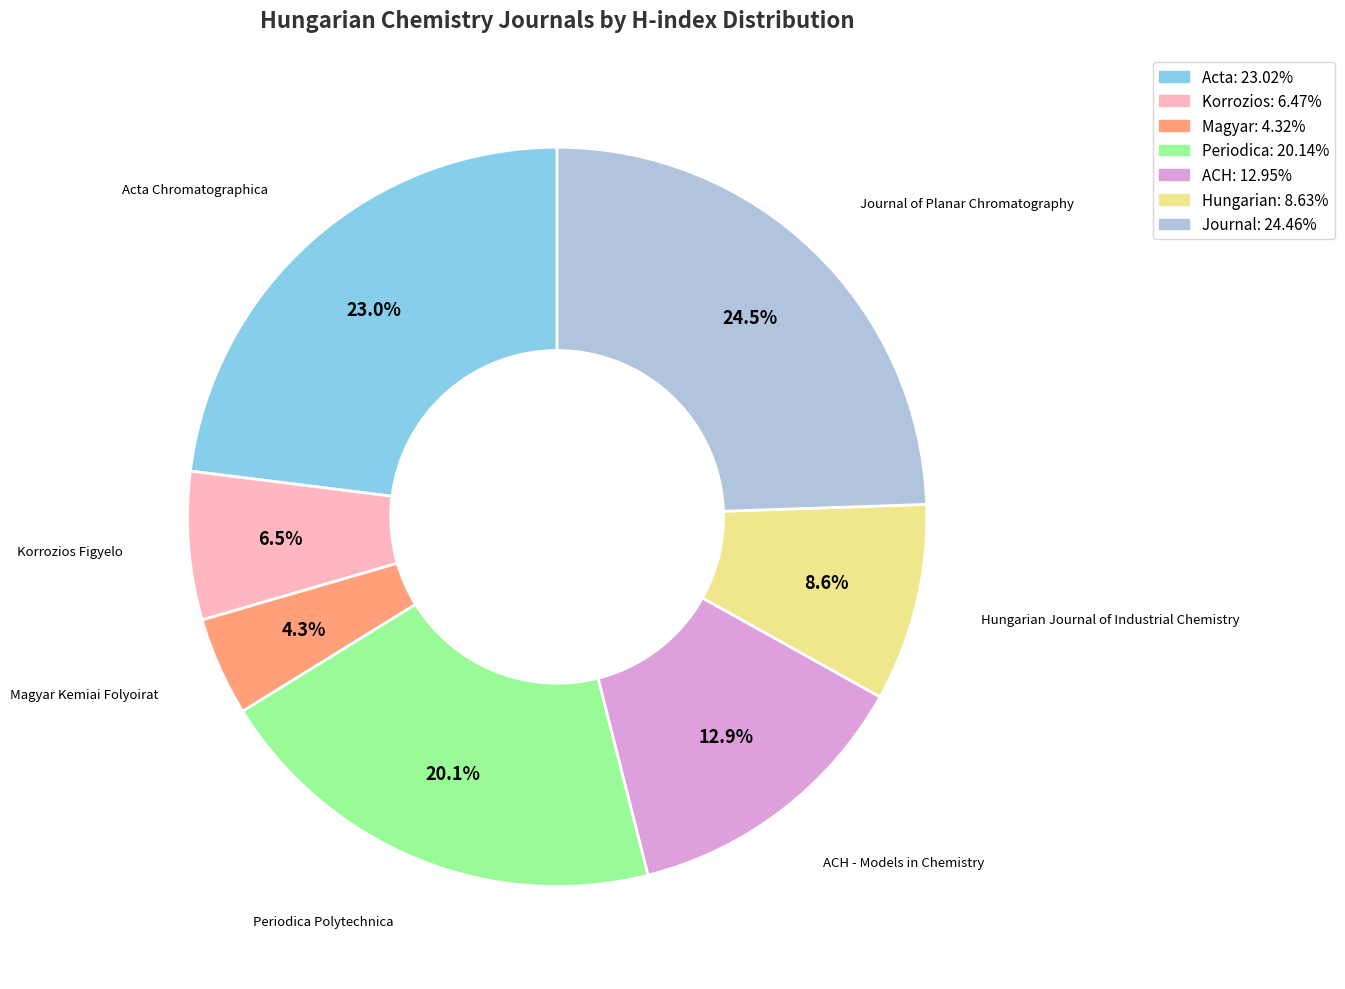

How many segments does this pie chart have?

7